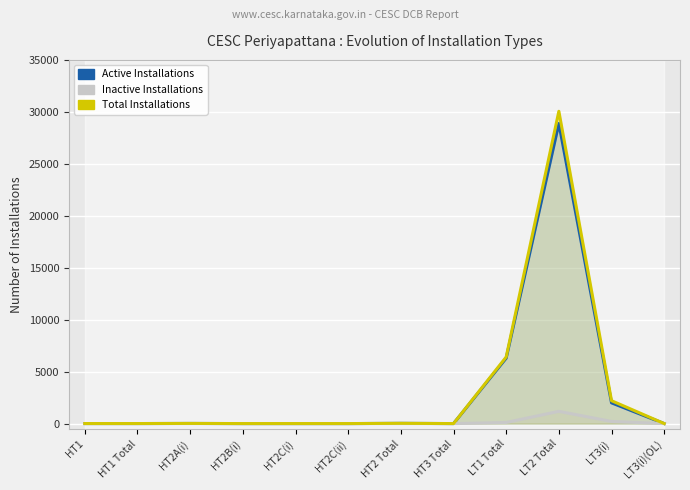

Between HT2C(i) and LT1 Total, which is larger?

LT1 Total